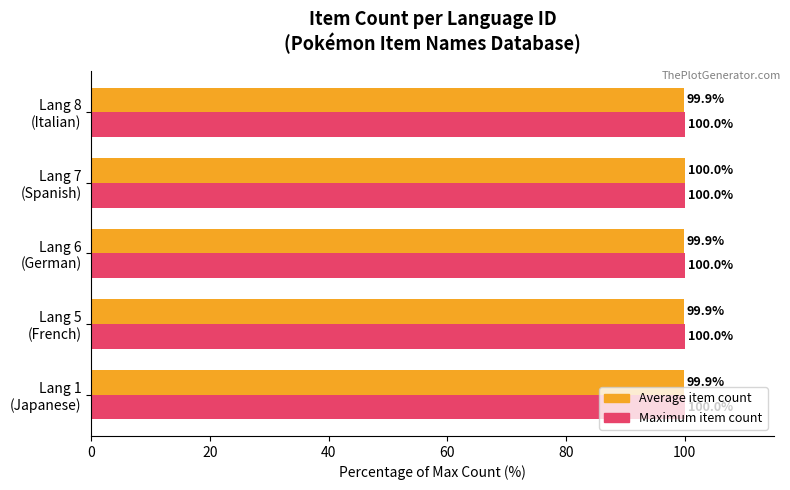

What is the minimum value shown in the chart?

99.9